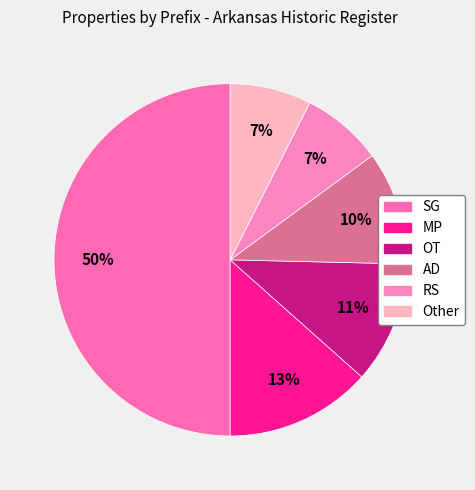

To the nearest percent, what percentage of the pie is RS?

7%